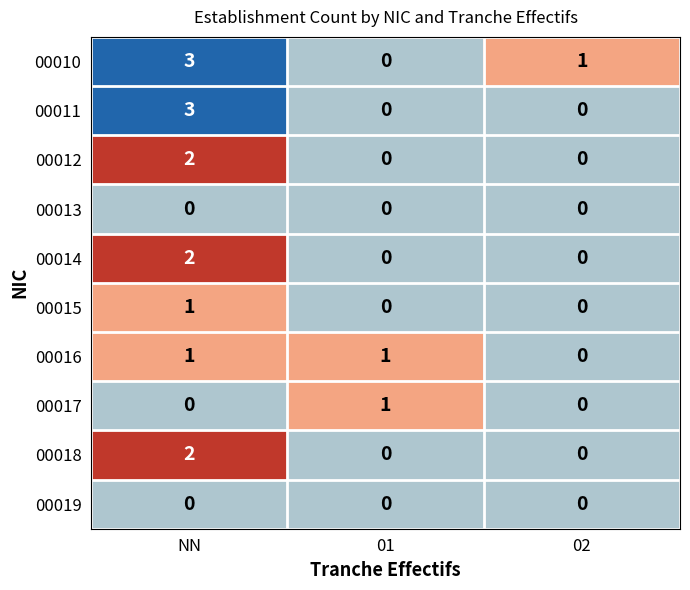

What is the greatest value displayed?

3